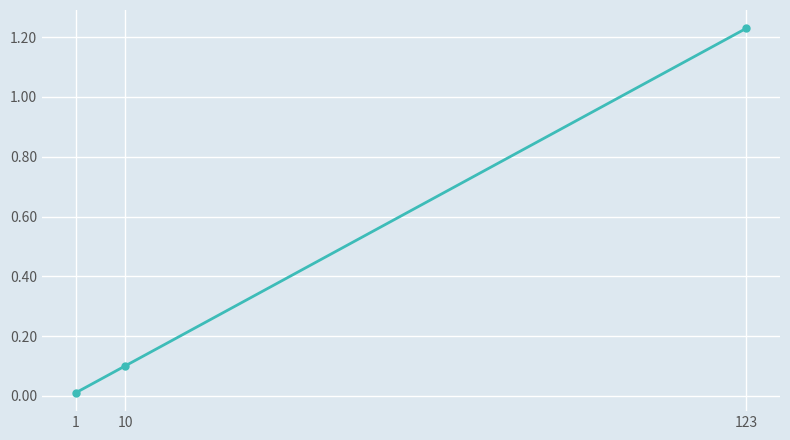

How many series are shown in this chart?

1